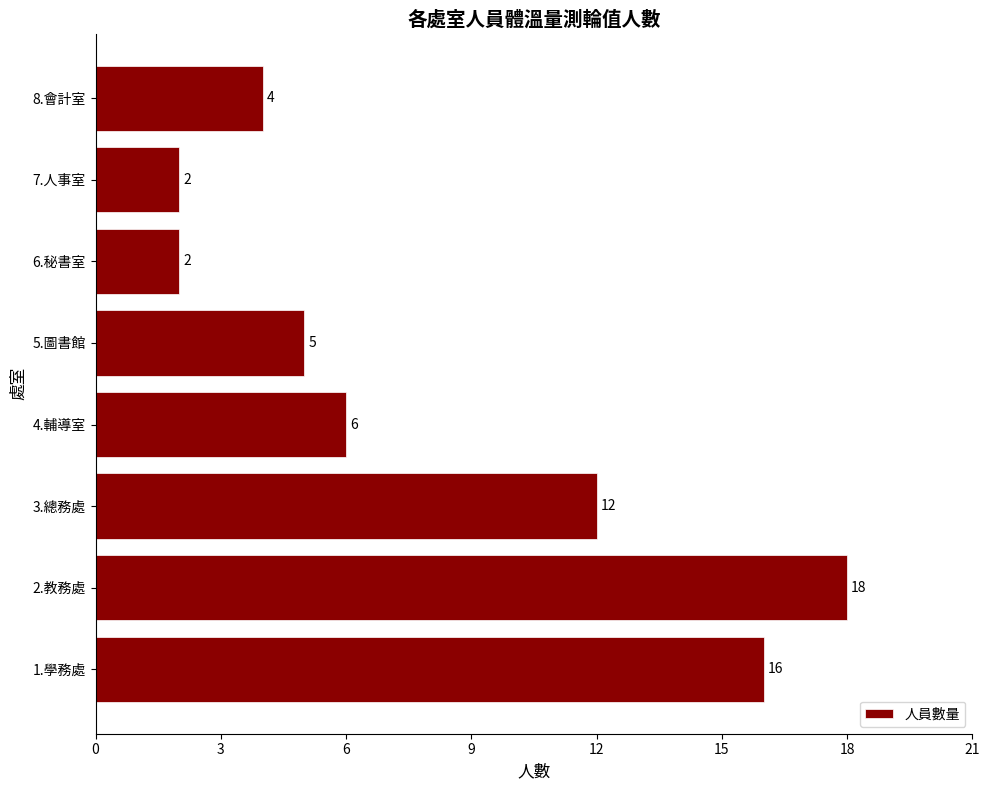

What is the sum of all values?

65